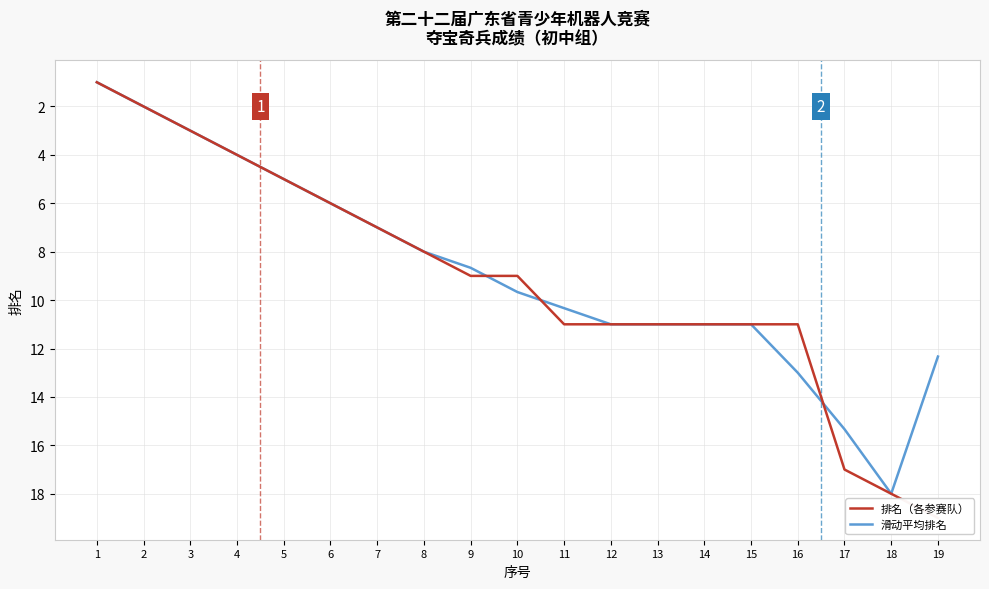

How many lines are shown in the chart?

2